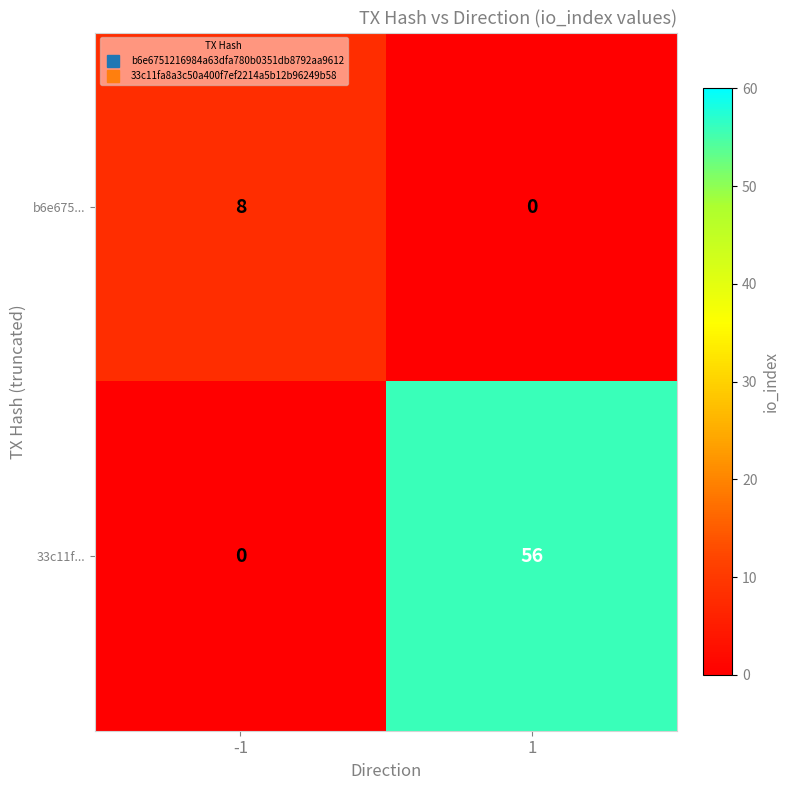

Which series has the widest spread of values?

33c11f...